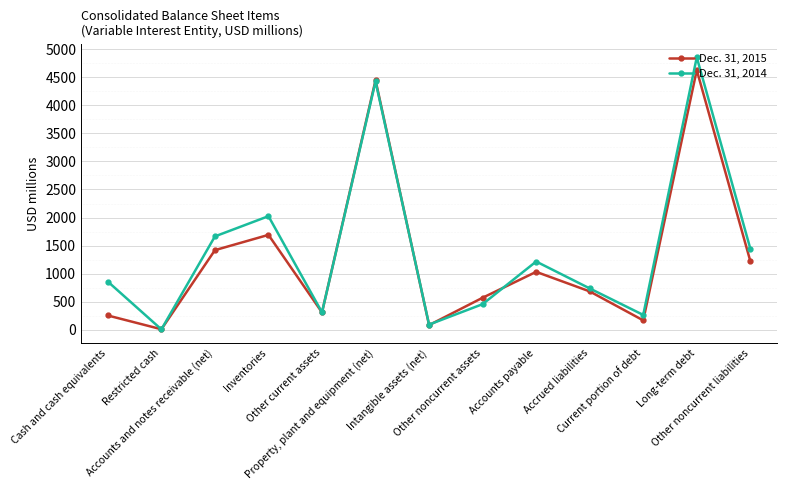

What is the label of the 5th point from the right?

Accounts payable